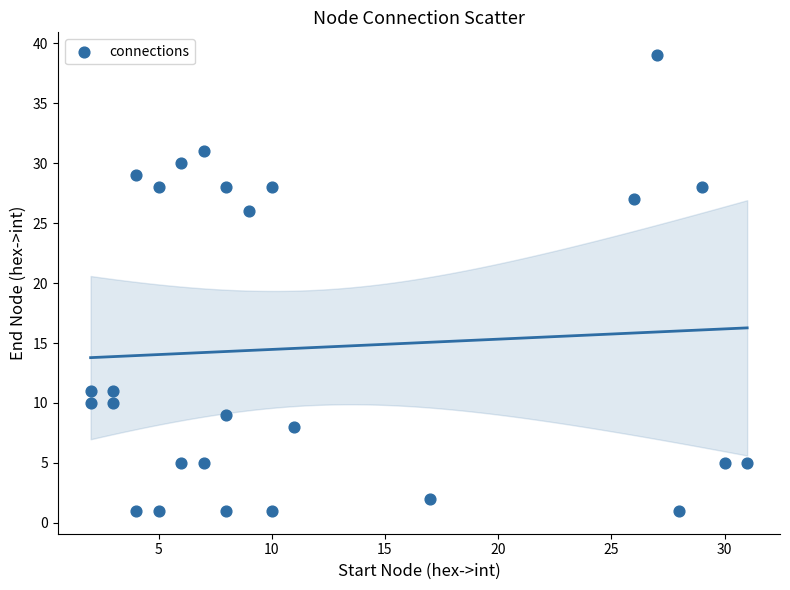

What is the range of X values (max minus min)?

29